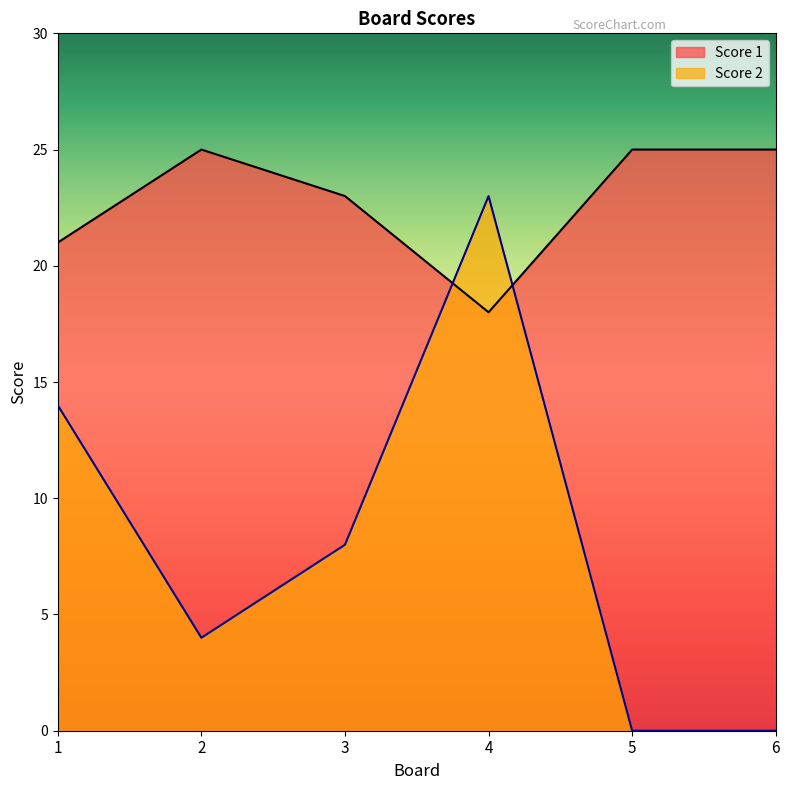

What is the value of the Score 1 point at the 1st from the left?

21